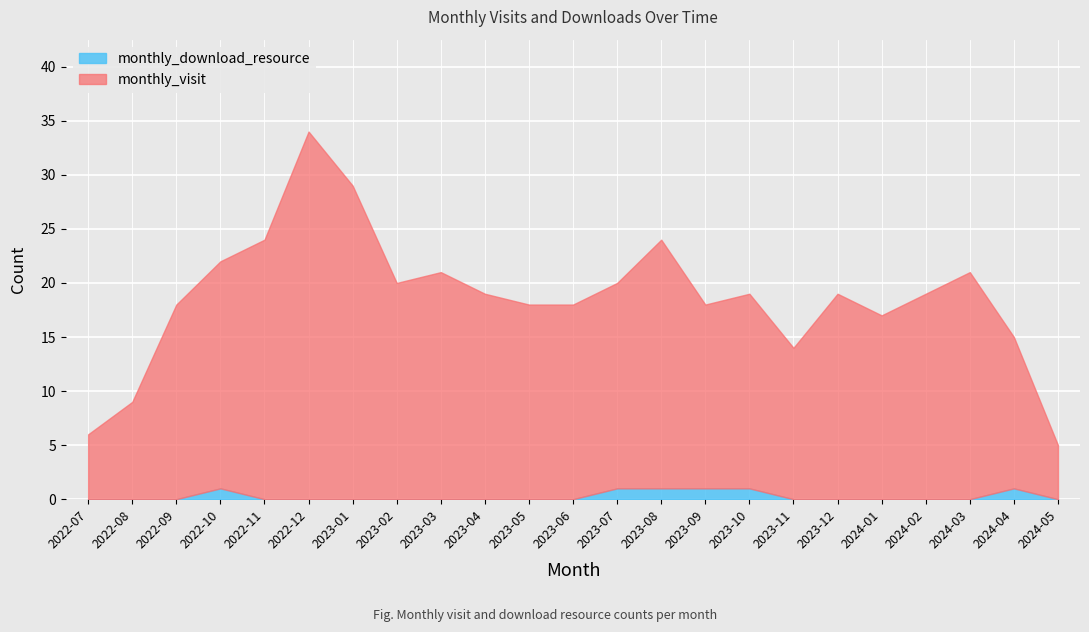

What is the average value of the monthly_visit series?

19